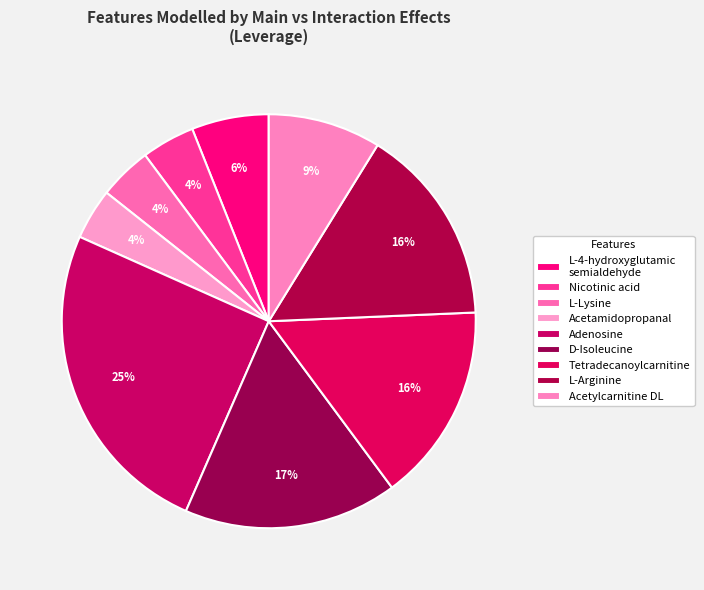

Count the number of slices in the pie.

9